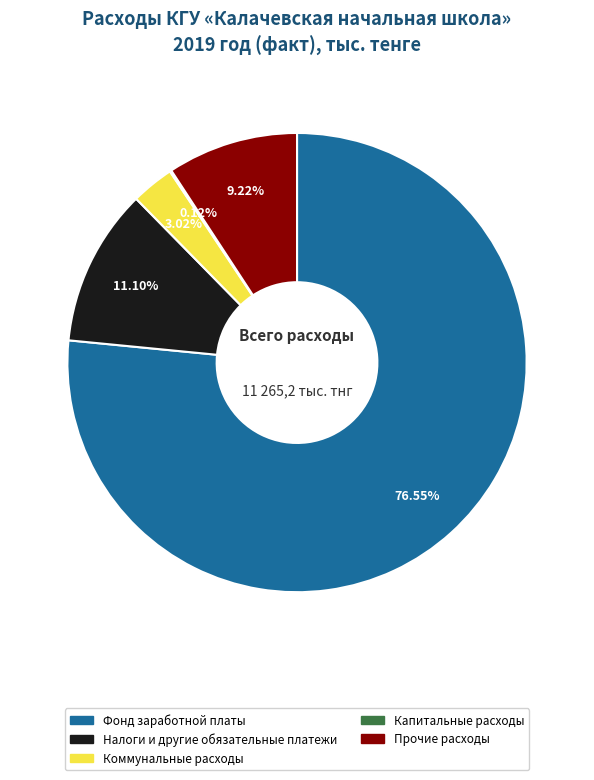

Is there a majority slice in this chart?

Yes